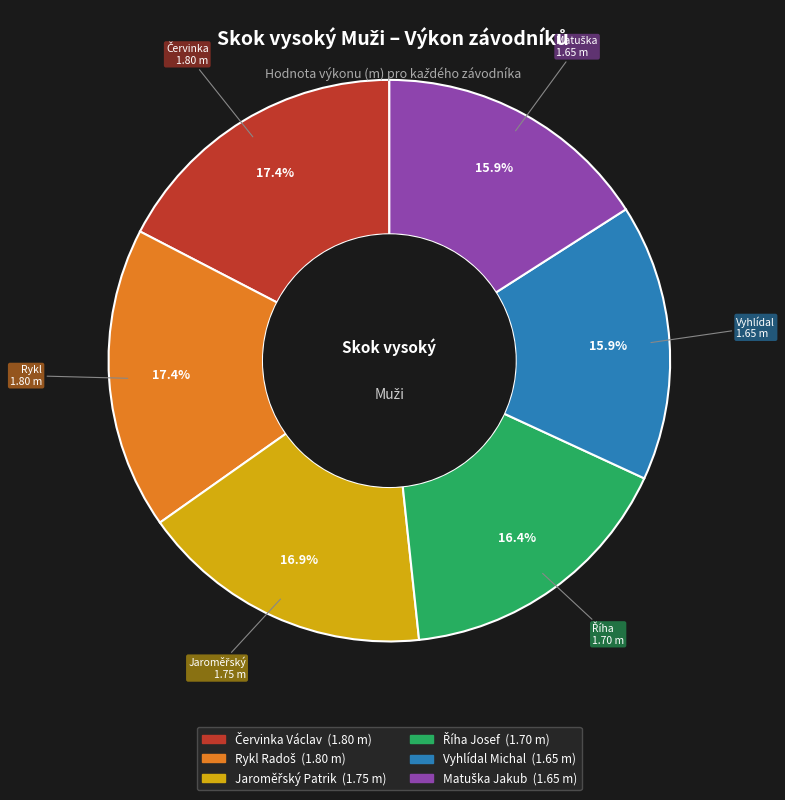

Is there any slice that represents more than half of the pie?

No